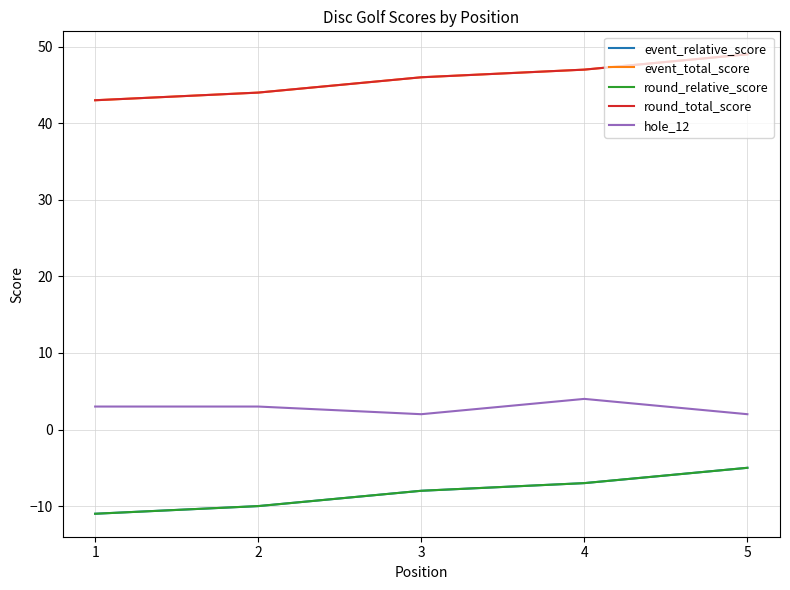

True or false: event_total_score and event_relative_score cross at least once.

False